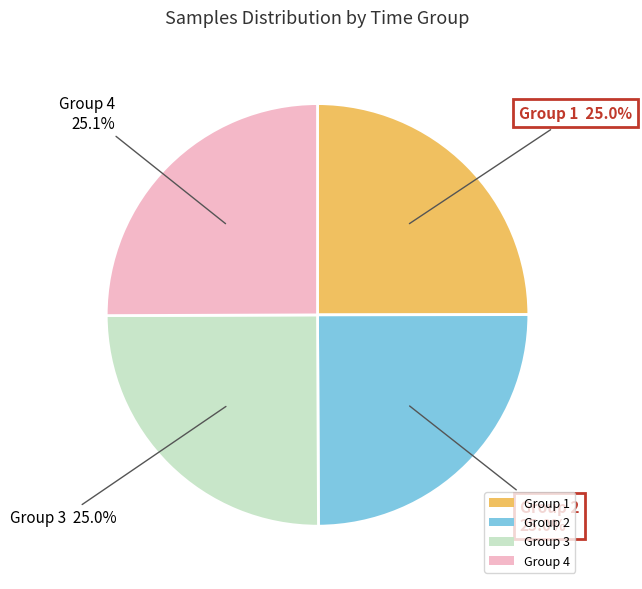

How many slices are in this pie chart?

4